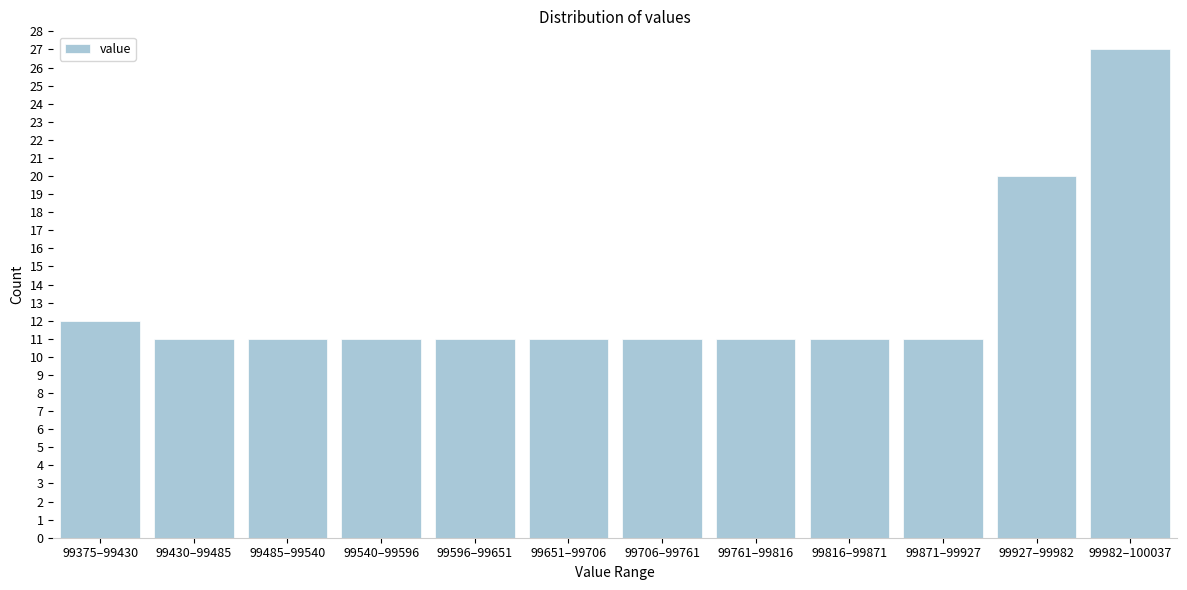

Reading right to left, what are all the values shown in this chart?

27	20	11	11	11	11	11	11	11	11	11	12